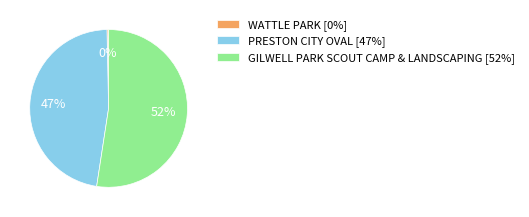

Which has a higher value, WATTLE PARK [0%] or GILWELL PARK SCOUT CAMP & LANDSCAPING [52%]?

GILWELL PARK SCOUT CAMP & LANDSCAPING [52%]